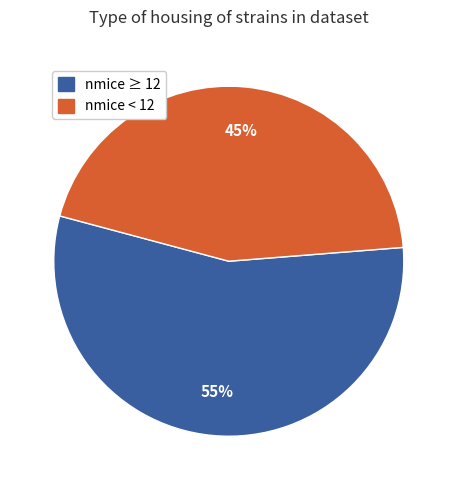

To the nearest percent, what is the average slice percentage?

50%